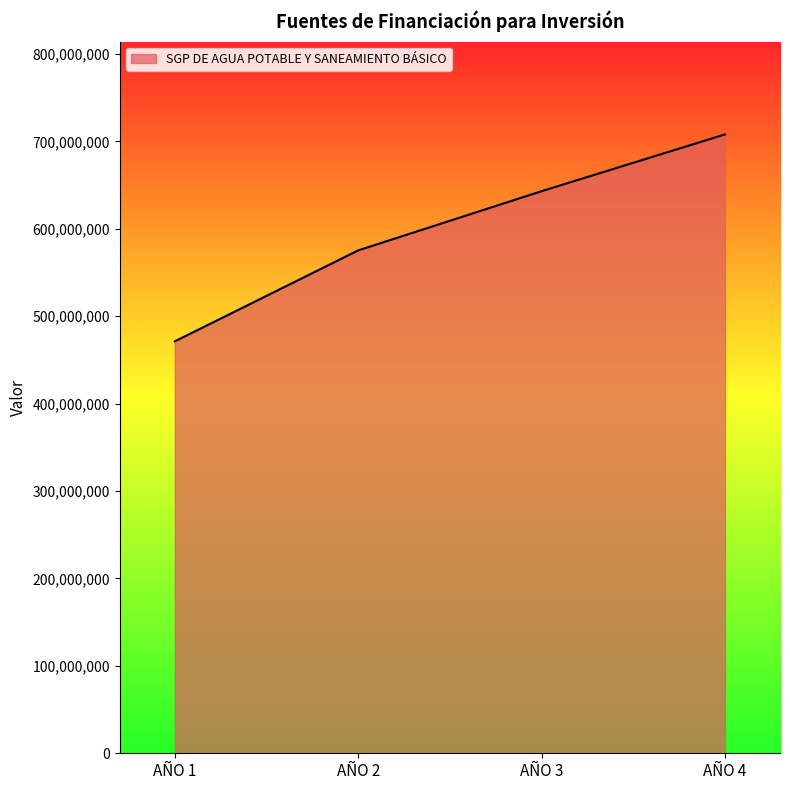

The chart shows a value of 471220771 at AÑO 1. True or false?

True